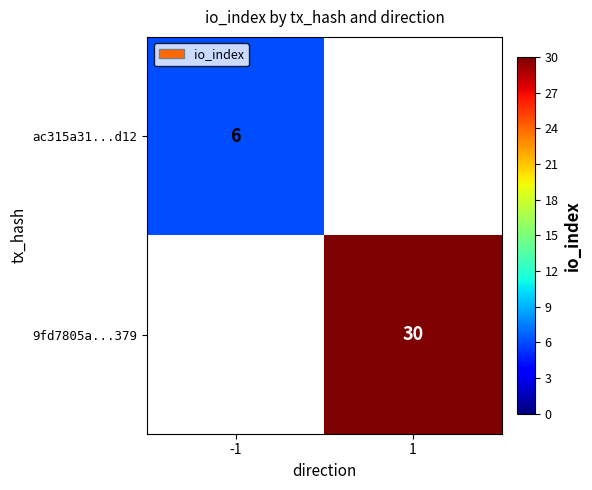

True or false: ac315a31...d12 has a value of 6 at -1.

True